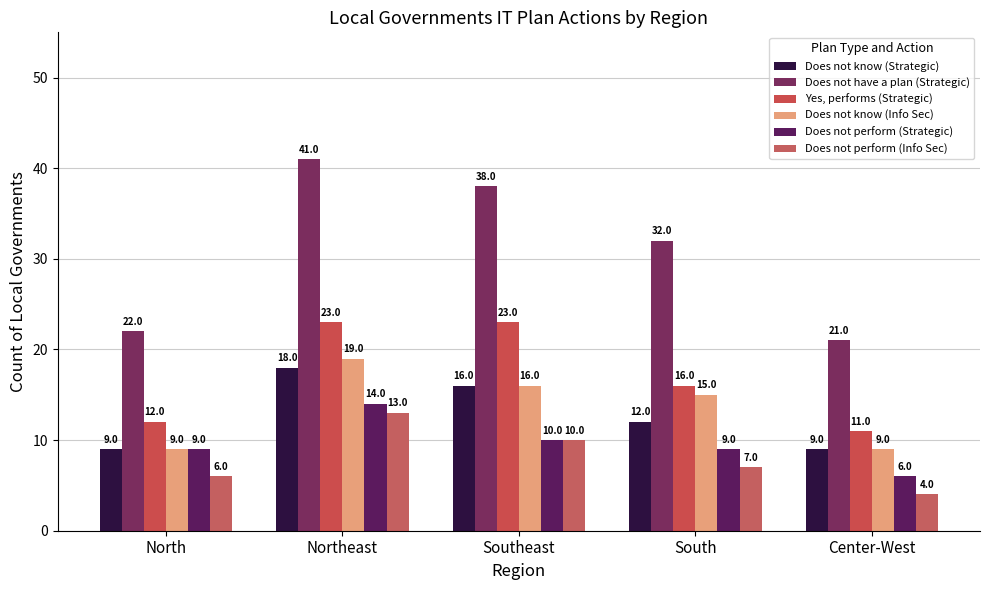

What is the label of the 2nd bar from the left?

Northeast